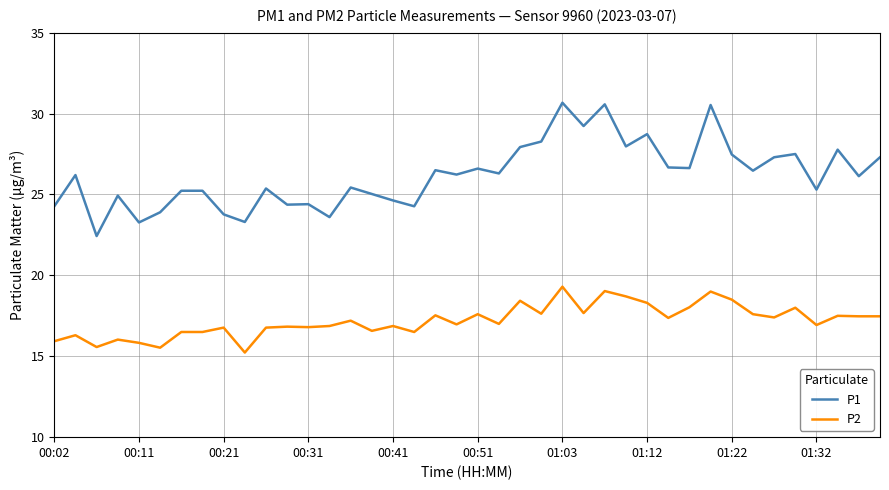

True or false: P2 and P1 cross at least once.

False